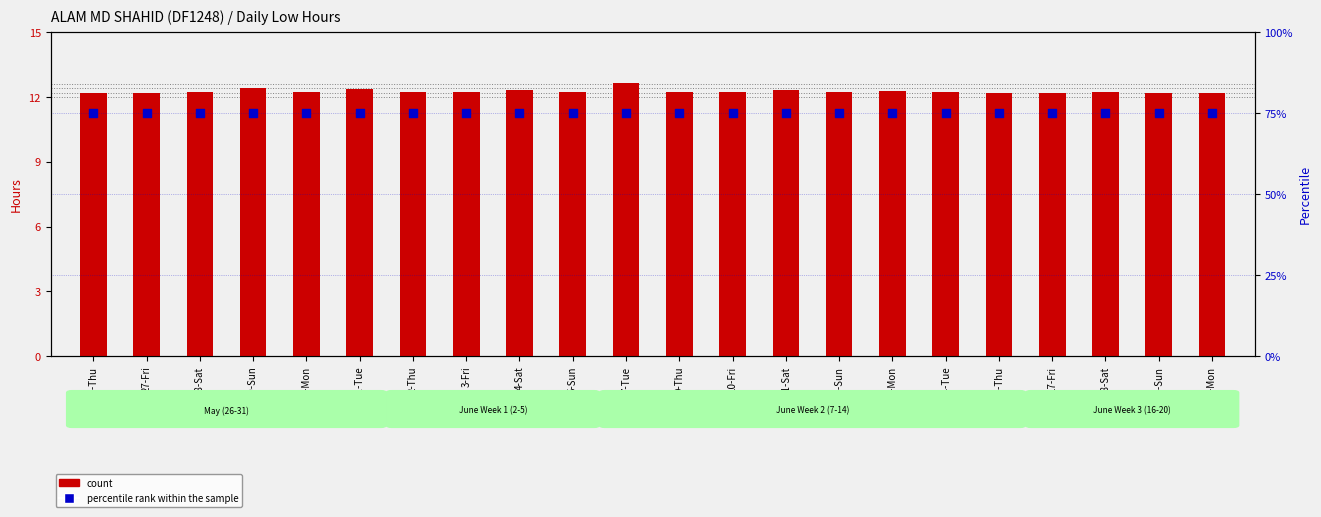

Which series has the largest Y range (max minus min)?

count